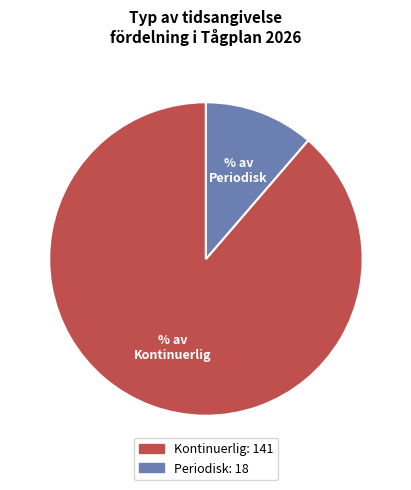

What is the largest slice in the pie chart?

Kontinuerlig